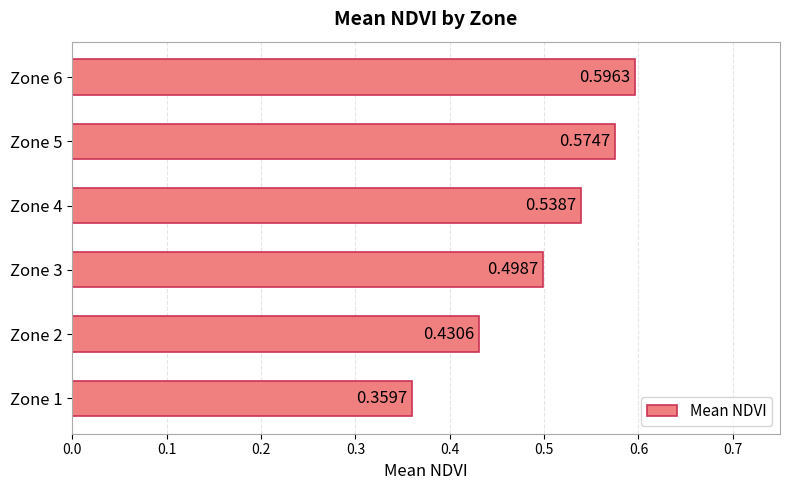

Which has a higher value, Zone 1 or Zone 2?

Zone 2